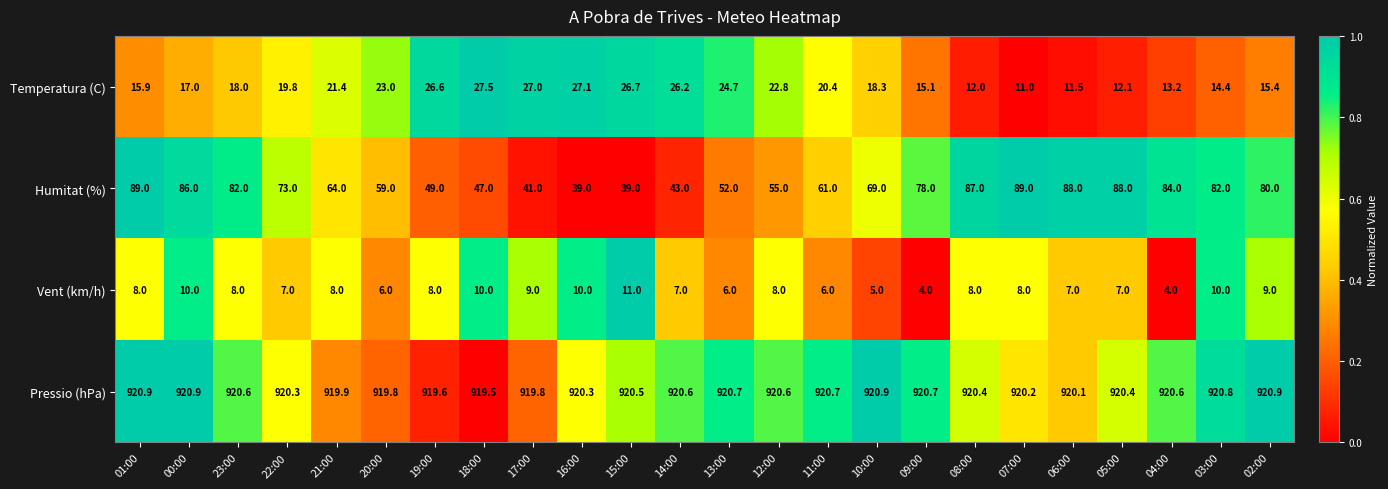

True or false: Humitat (%) has a value of 73.0 at 22:00.

True